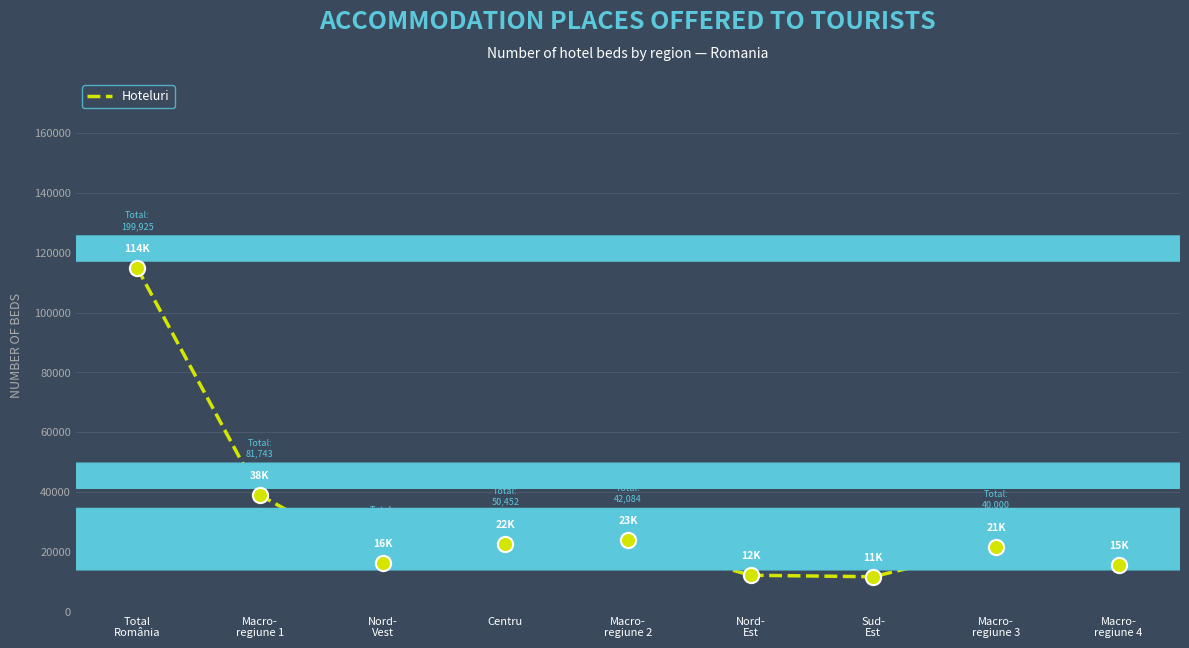

What is the change in value from Macro-
regiune 1 to Macro-
regiune 3?

-17293